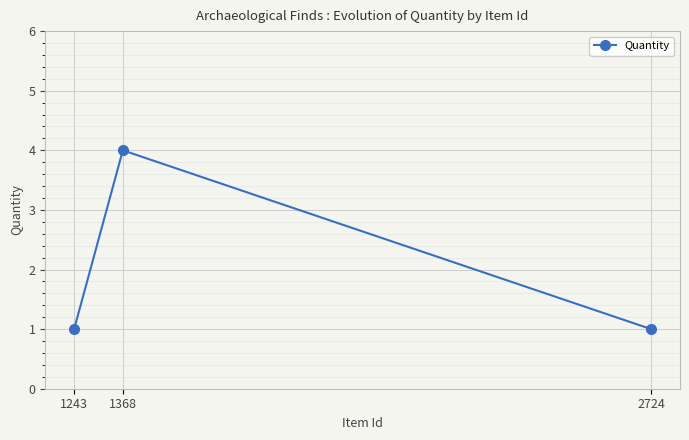

Rank the categories by value from highest to lowest.

1368, 2724, 1243